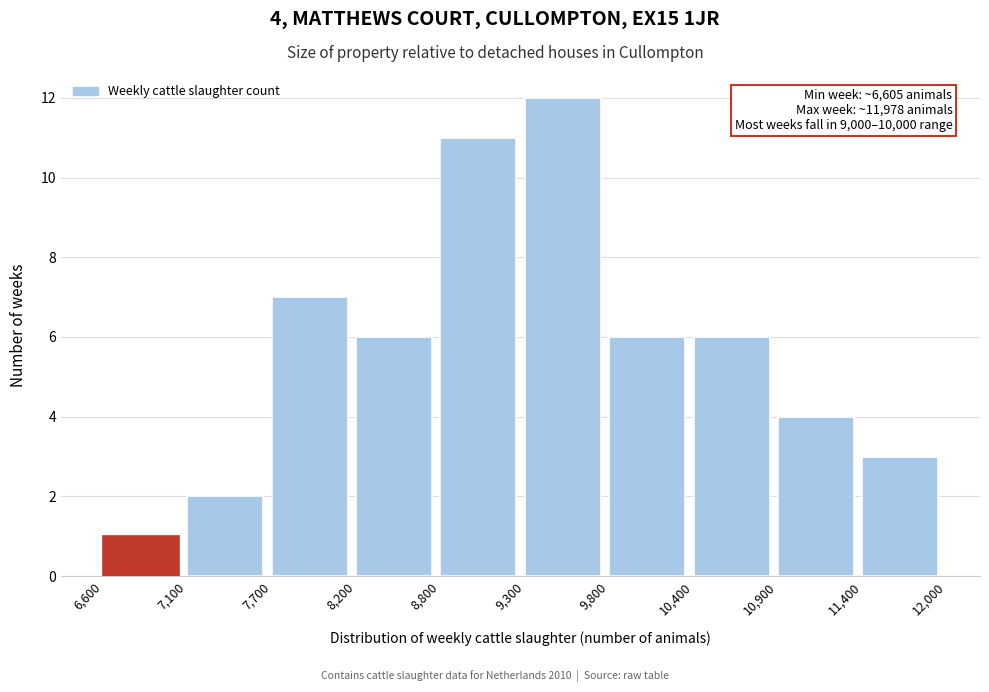

Over which range of the x-axis is the bar tallest?

9,300 to 9,800